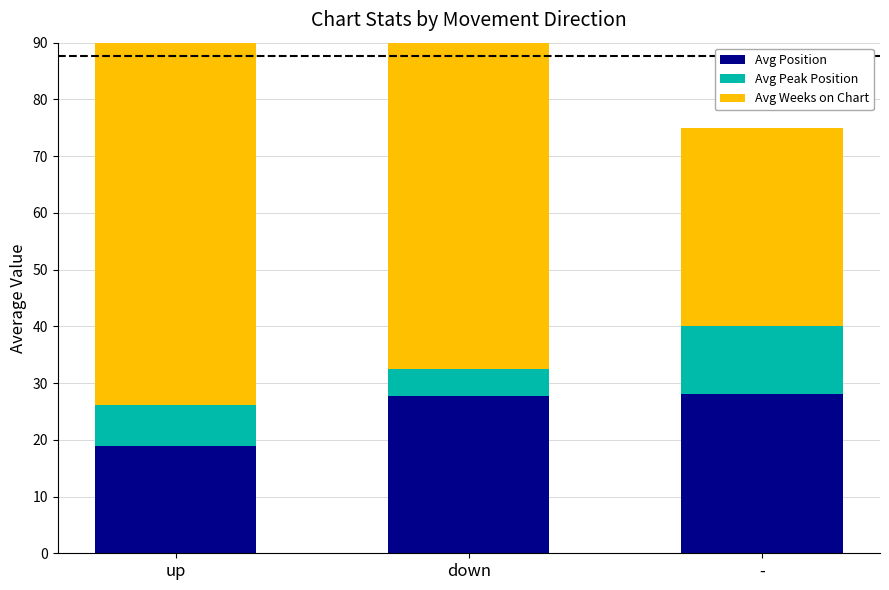

Reading left to right, extract all data points from this chart.

Avg Position: 18.9	27.8	28.0
Avg Peak Position: 7.2	4.6	12.0
Avg Weeks on Chart: 68.5	61.2	35.0